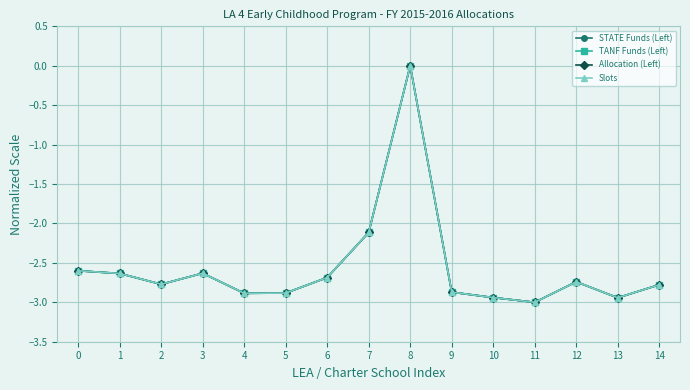

Does the chart display data point markers on the line(s)?

Yes